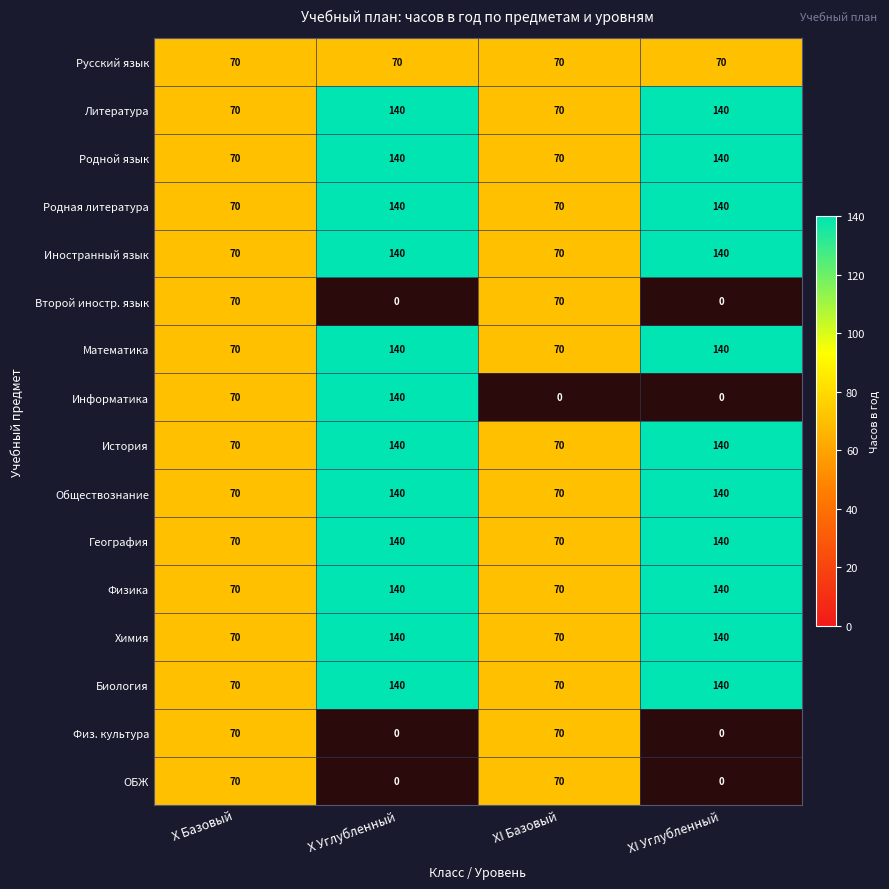

Count the Математика values in the range 70 to 140.

4